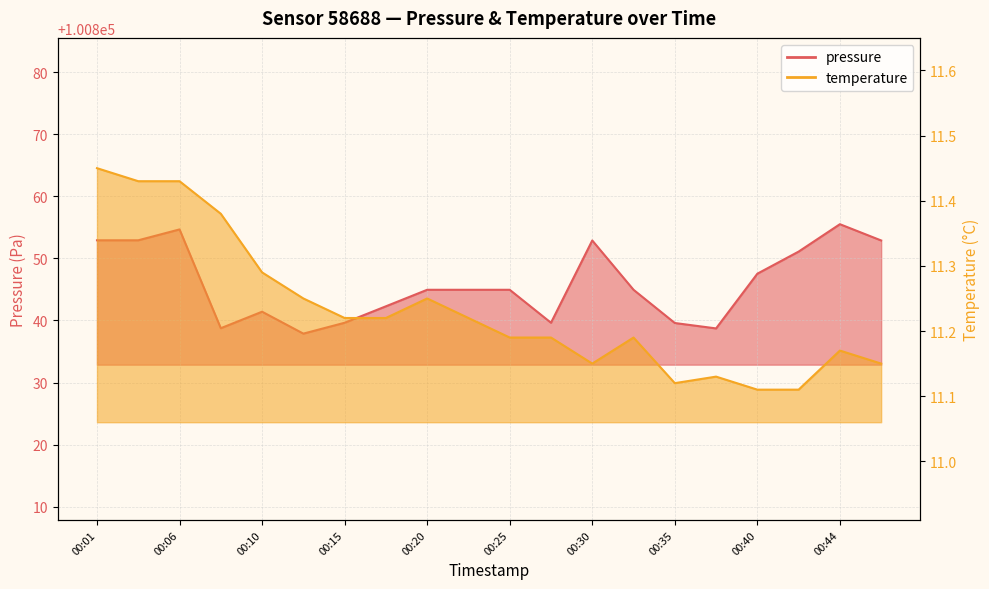

List the labels in order of pressure value, smallest first.

00:13, 00:37, 00:08, 00:35, 00:15, 00:27, 00:10, 00:18, 00:20, 00:23, 00:25, 00:32, 00:40, 00:42, 00:30, 00:47, 00:01, 00:03, 00:06, 00:44